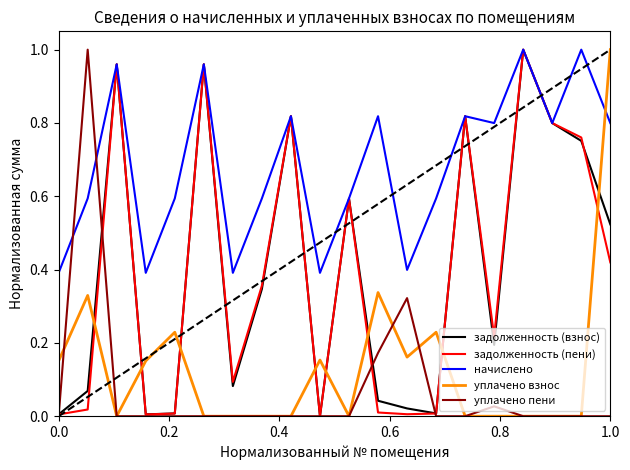

True or false: уплачено взнос and задолженность (взнос) intersect in this chart.

True